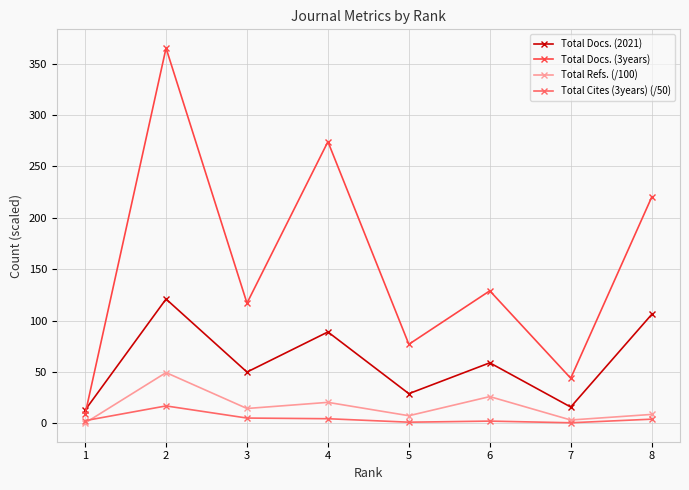

In Total Docs. (3years), how many points are higher than both neighbors (excluding endpoints)?

3